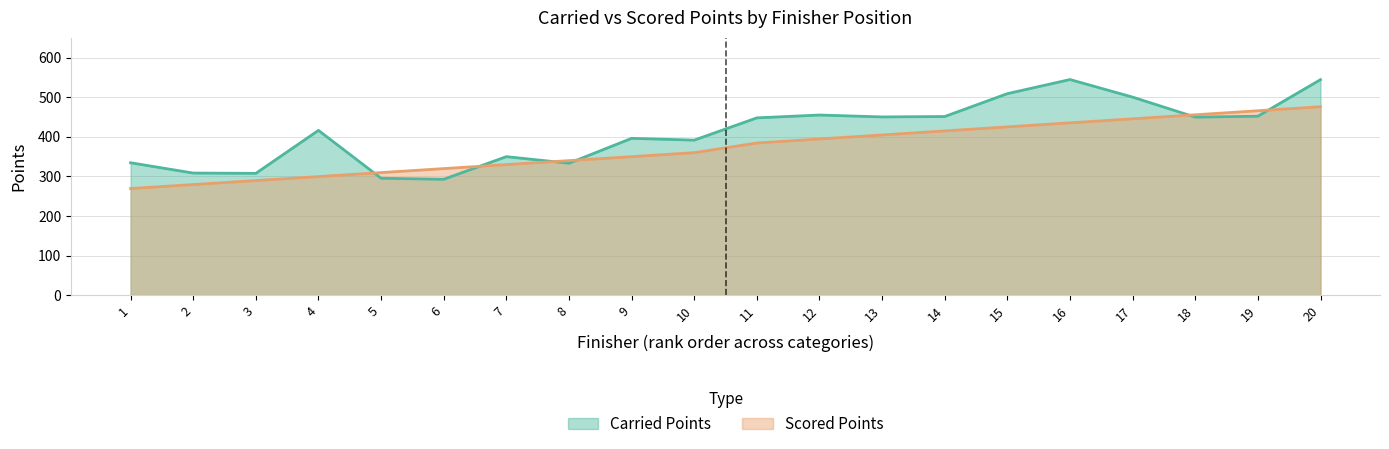

Which has a higher value, 12 or 16?

16